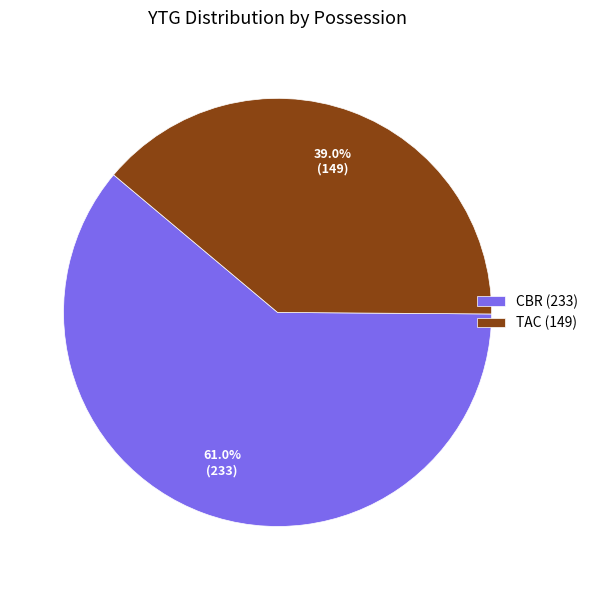

Does any single category account for the majority?

Yes